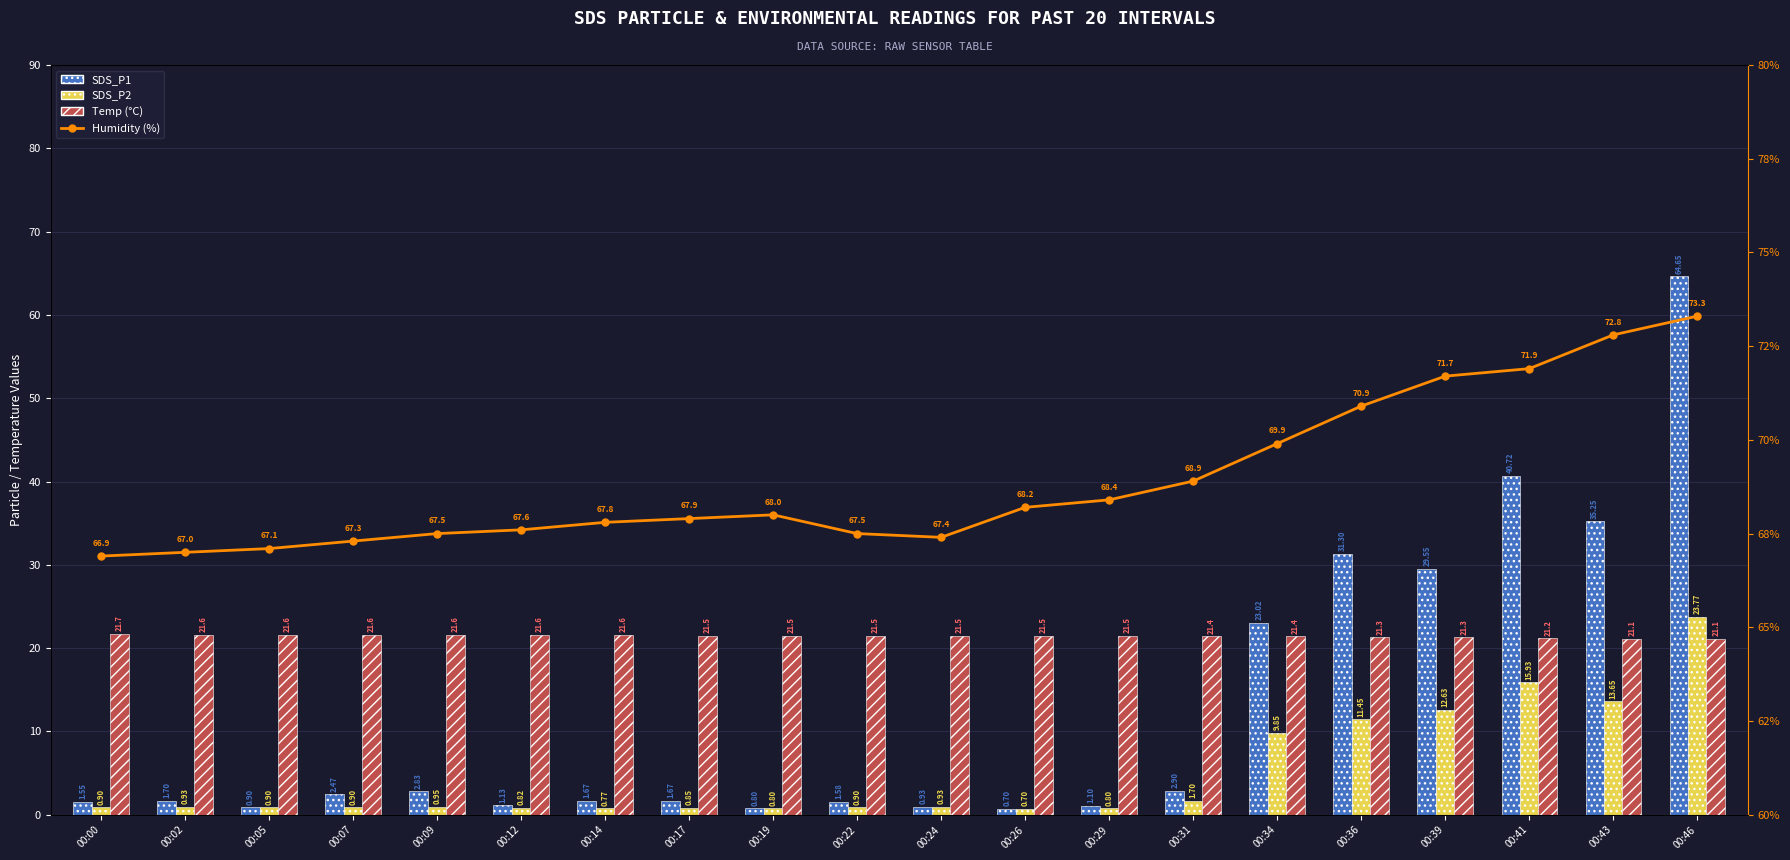

What is the difference between the SDS_P2 values at 00:17 and 00:02?

0.1